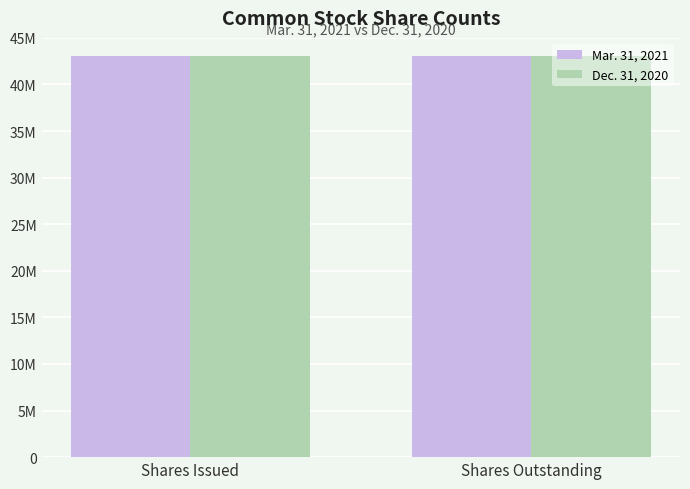

Is it true that Mar. 31, 2021 equals 75304684 at Shares Issued?

False